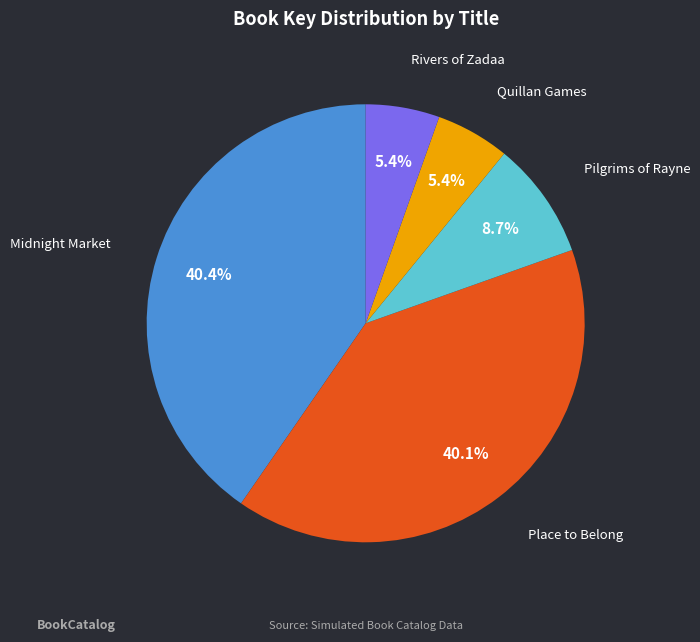

Is there any slice that represents more than half of the pie?

No